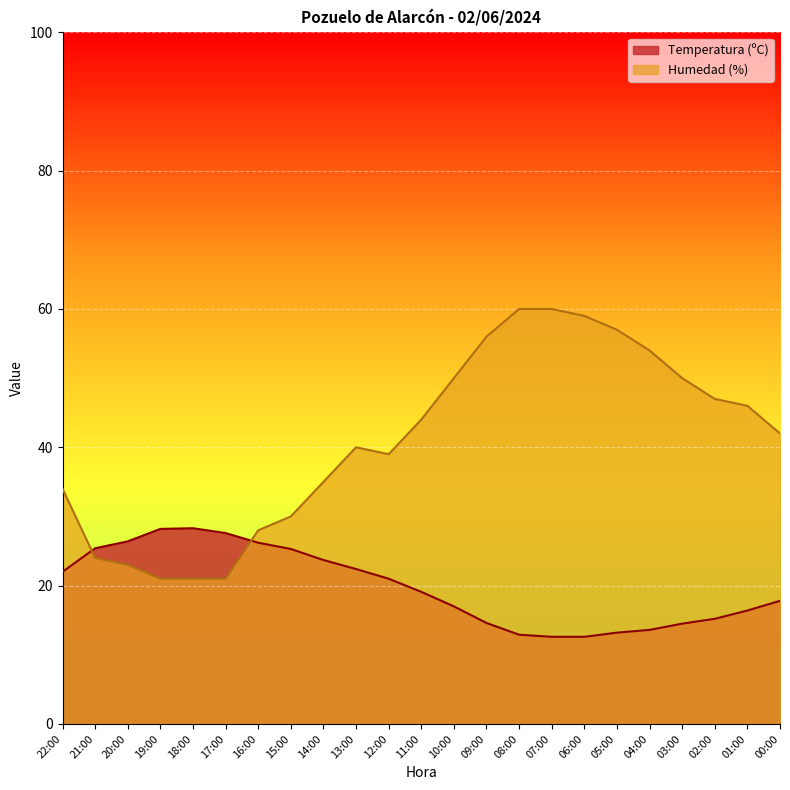

Reading left to right, list all the values displayed in this chart.

Temperatura (ºC): 22.0	25.4	26.4	28.2	28.3	27.6	26.2	25.3	23.7	22.4	21.0	19.1	17.0	14.6	12.9	12.6	12.6	13.2	13.6	14.5	15.2	16.4	17.8
Humedad (%): 34.0	24.0	23.0	21.0	21.0	21.0	28.0	30.0	35.0	40.0	39.0	44.0	50.0	56.0	60.0	60.0	59.0	57.0	54.0	50.0	47.0	46.0	42.0